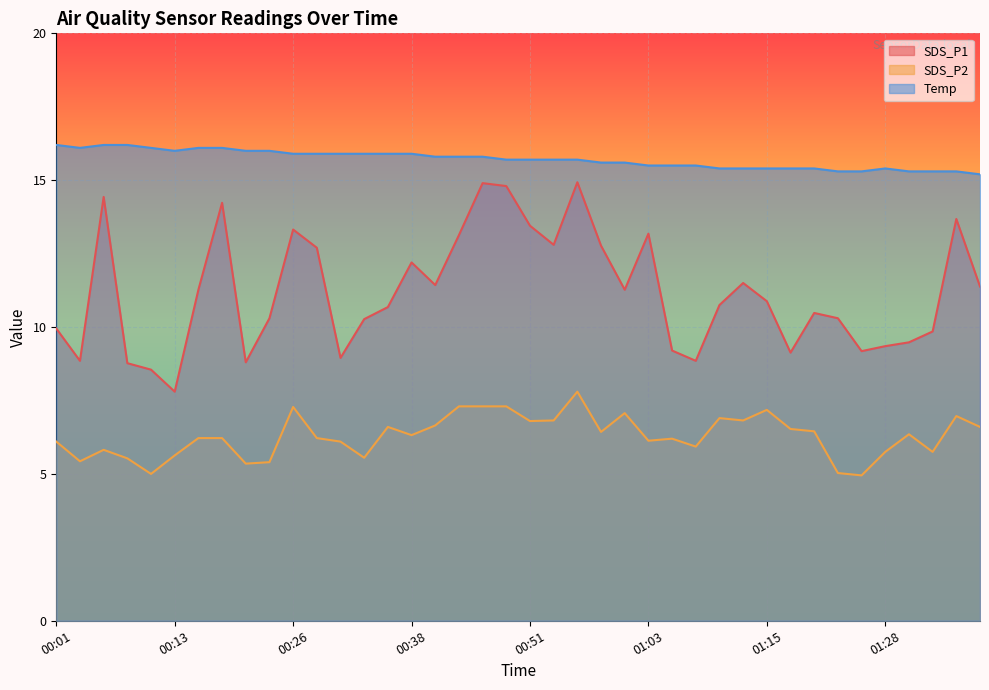

How many interior local valleys does the SDS_P2 series have?

12